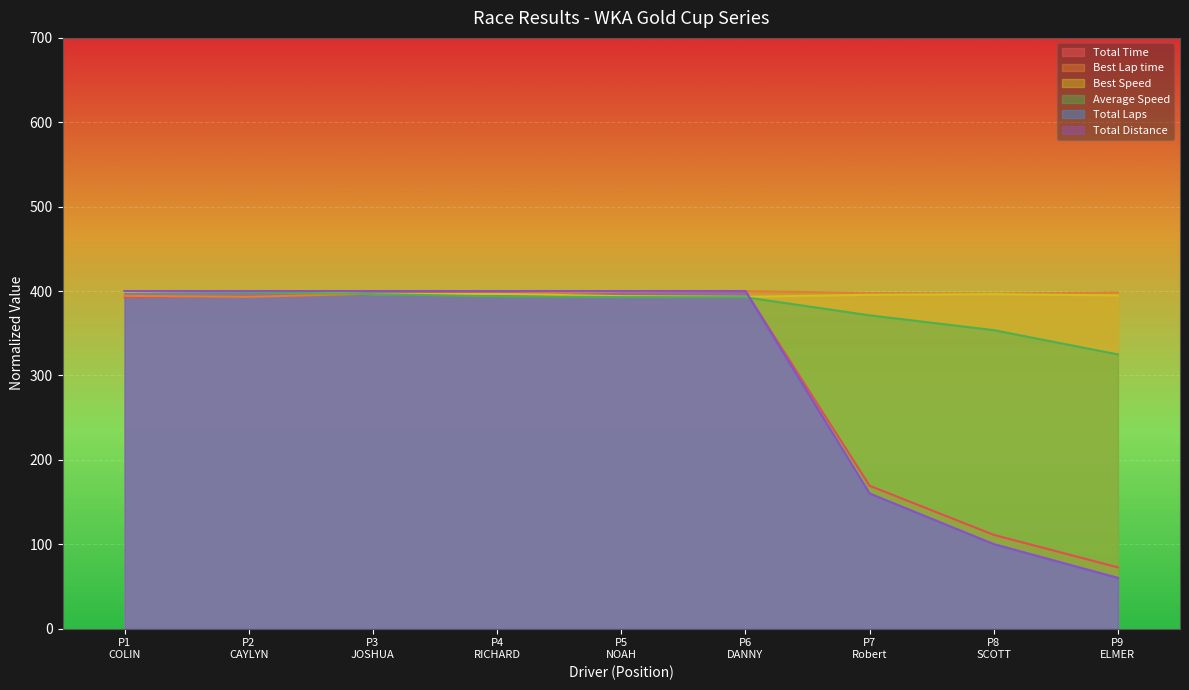

How many values in the Total Laps series are below 400?

3